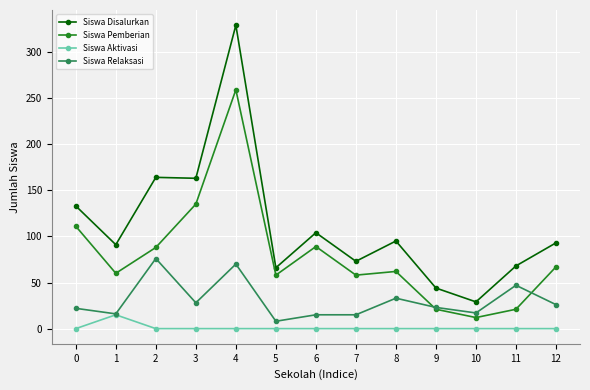

What is the spread (max minus min) of values at 4?

329